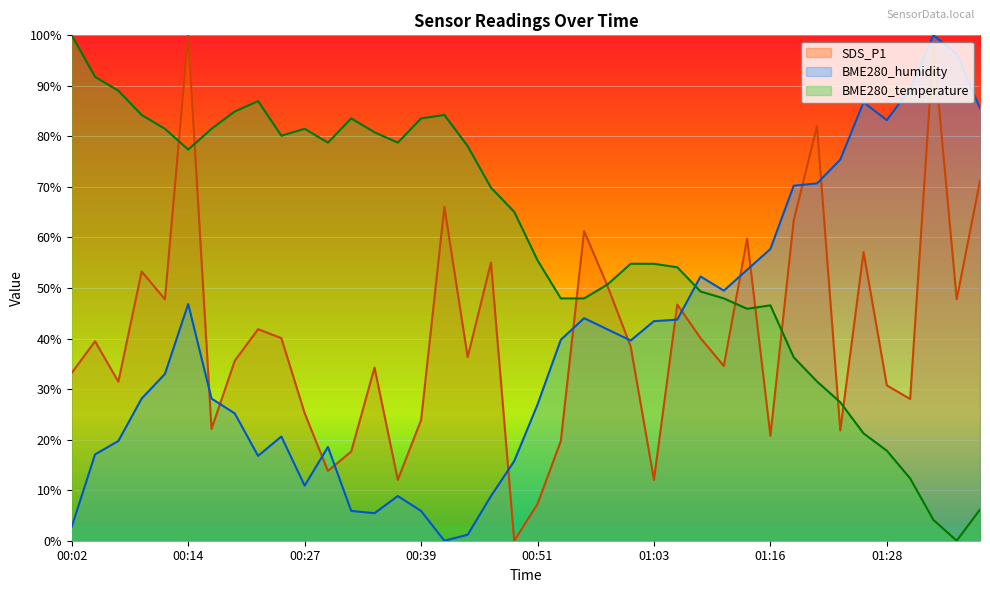

At which label does SDS_P1 first exceed 38?

00:05